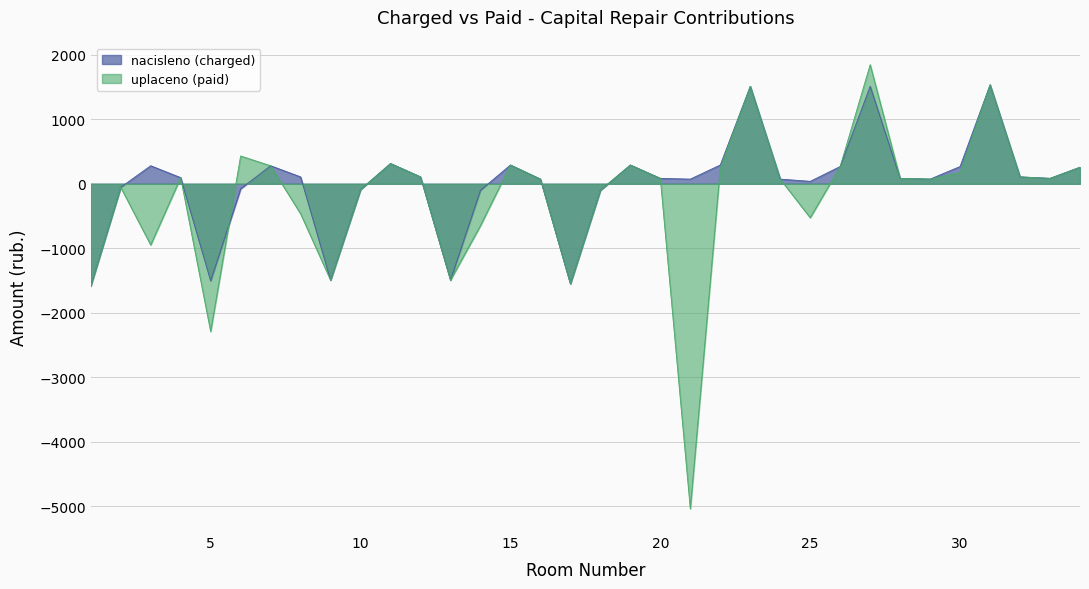

At which category does uplaceno reach its first local valley?

3